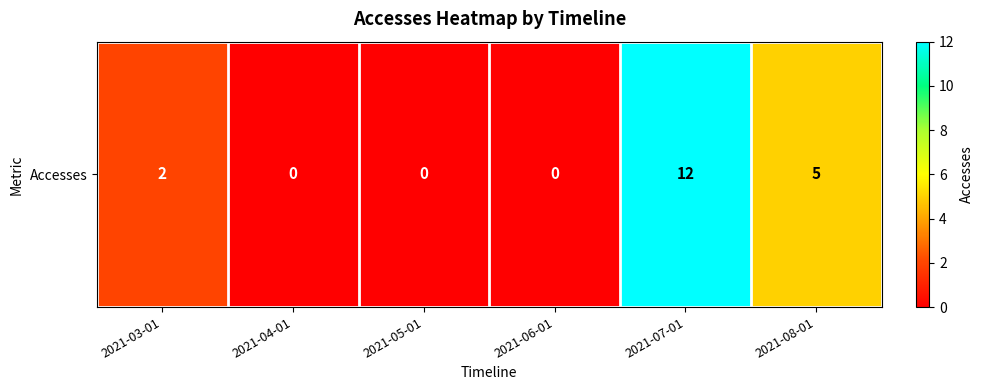

Count the values in the range 0 to 5.

5